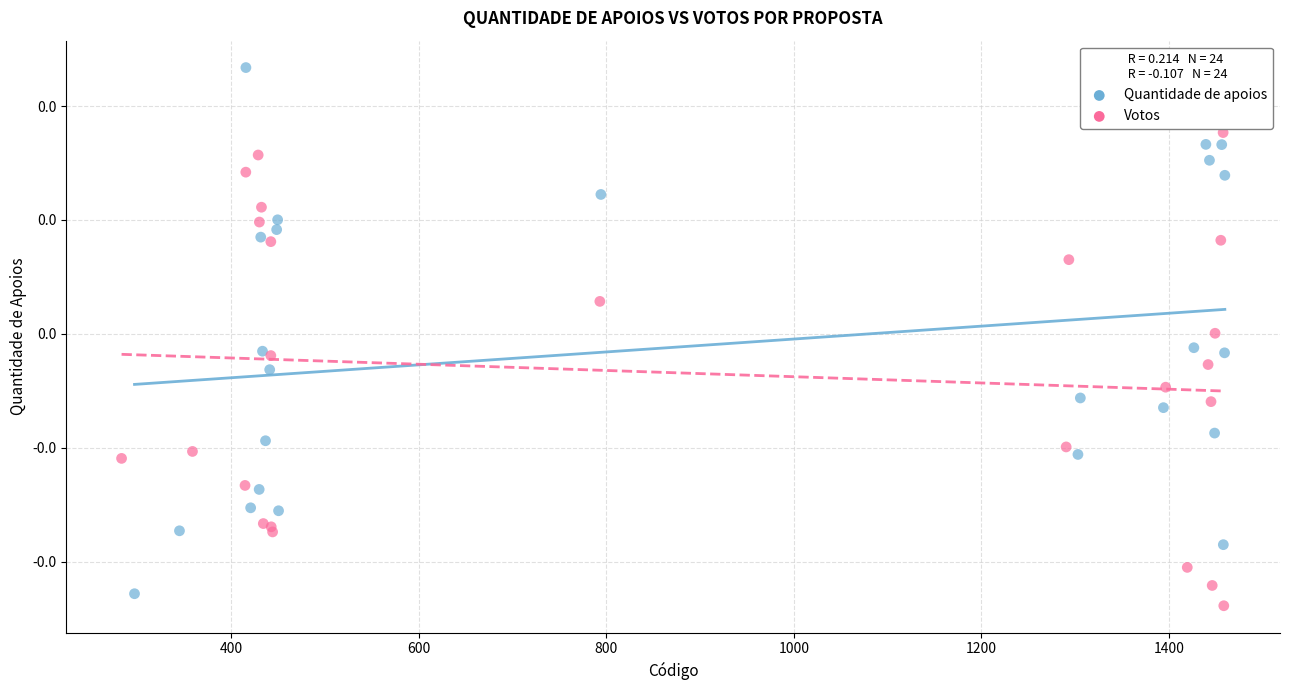

What are all the series names shown in the legend?

Quantidade de apoios, Votos